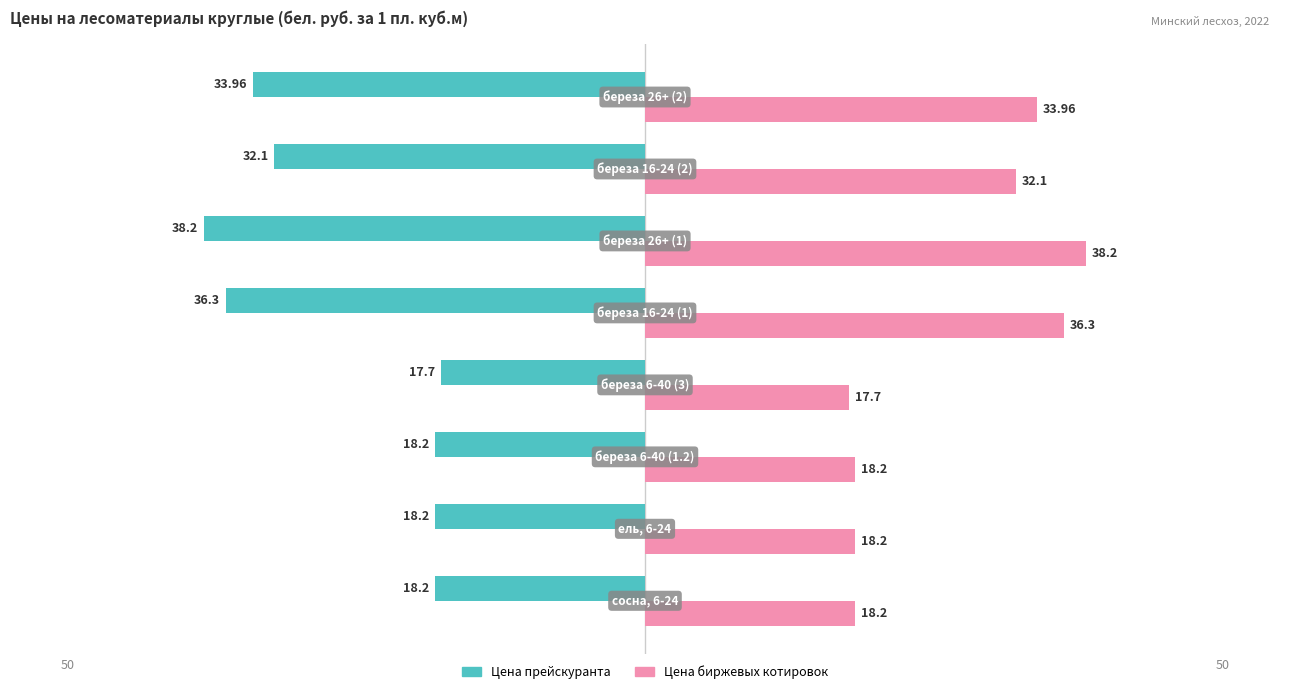

At how many categories does at least one series exceed -30?

8